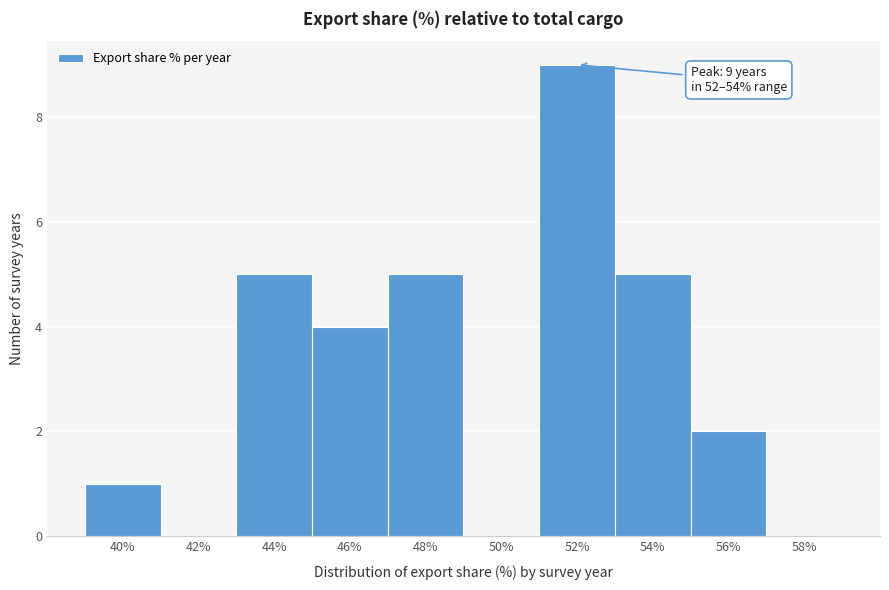

Reading right to left, transcribe all the data shown in this chart.

58%=0	56%=2	54%=5	52%=9	50%=0	48%=5	46%=4	44%=5	42%=0	40%=1